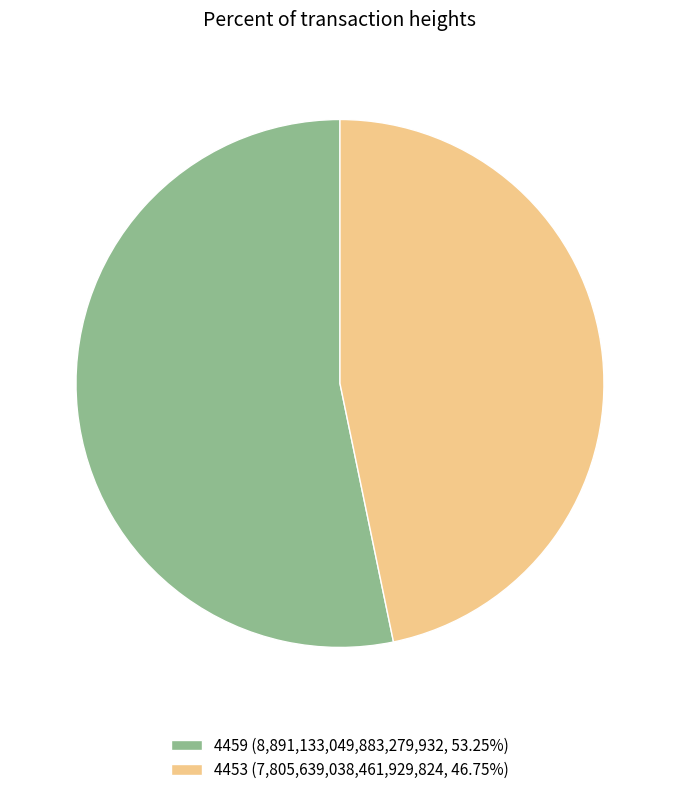

Is it true that 4459 is 53% of the pie?

True